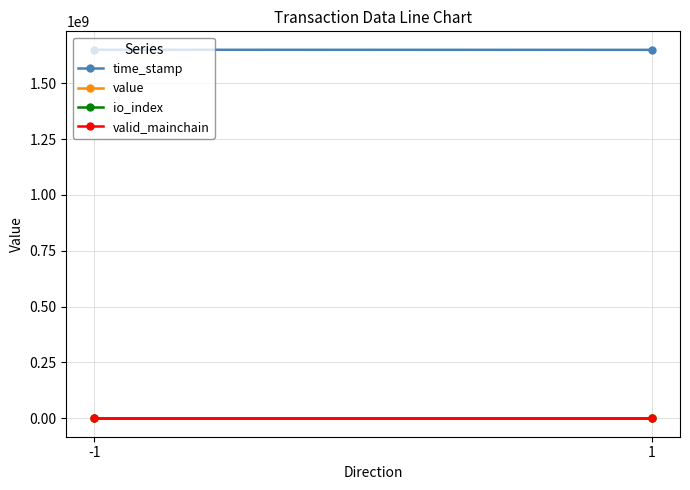

What is the value of the valid_mainchain point at the 1st from the left?

1.0